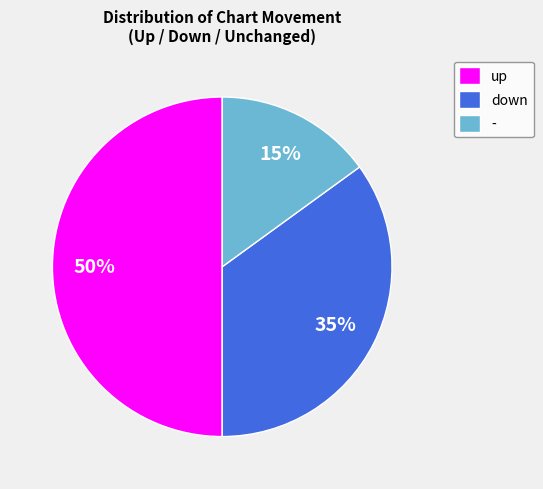

How many slices are in this pie chart?

3